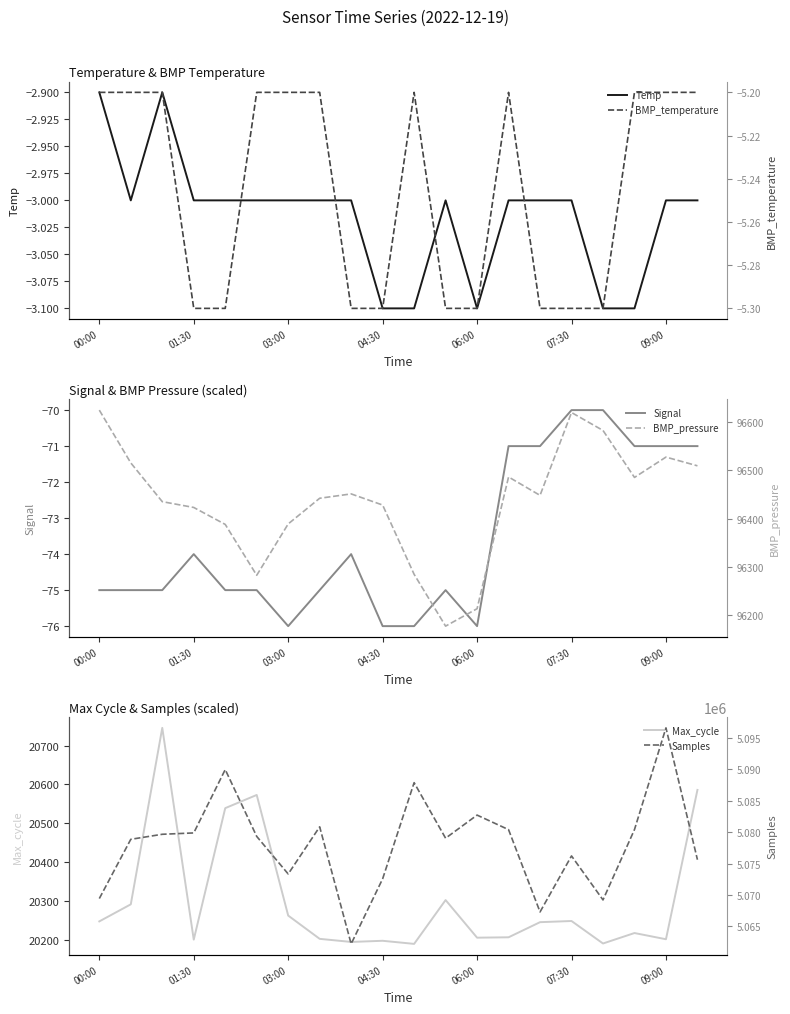

True or false: Signal has a value of -15 at 01:30.

False